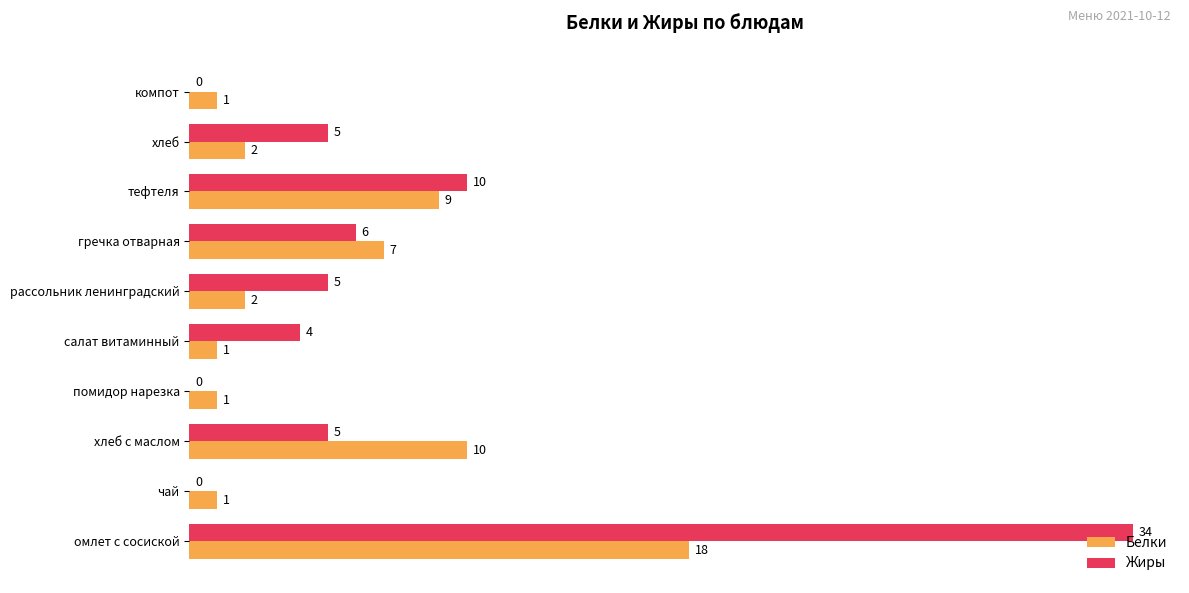

What is the sum of all Белки values?

52